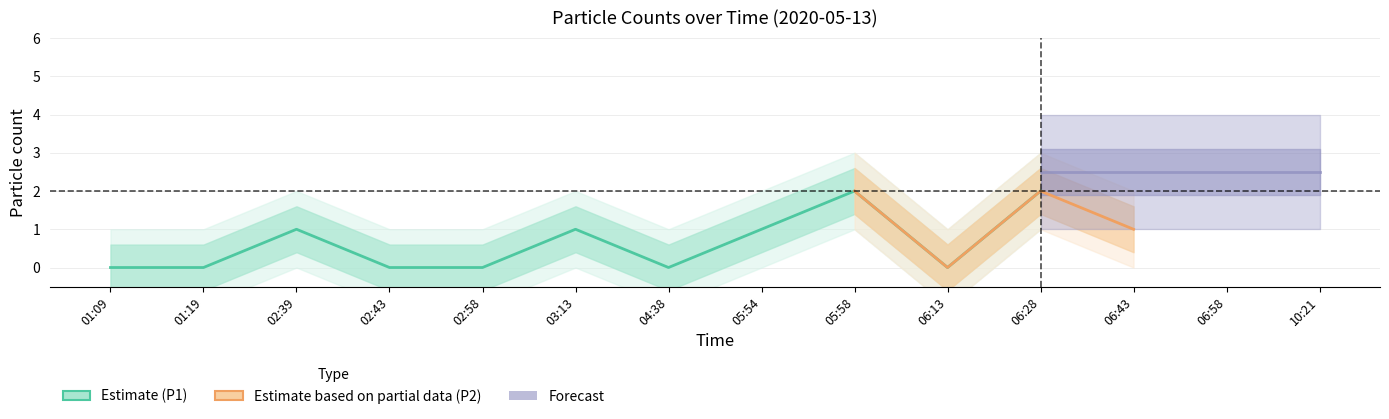

True or false: P1 has a value of 2 at 05:58.

True